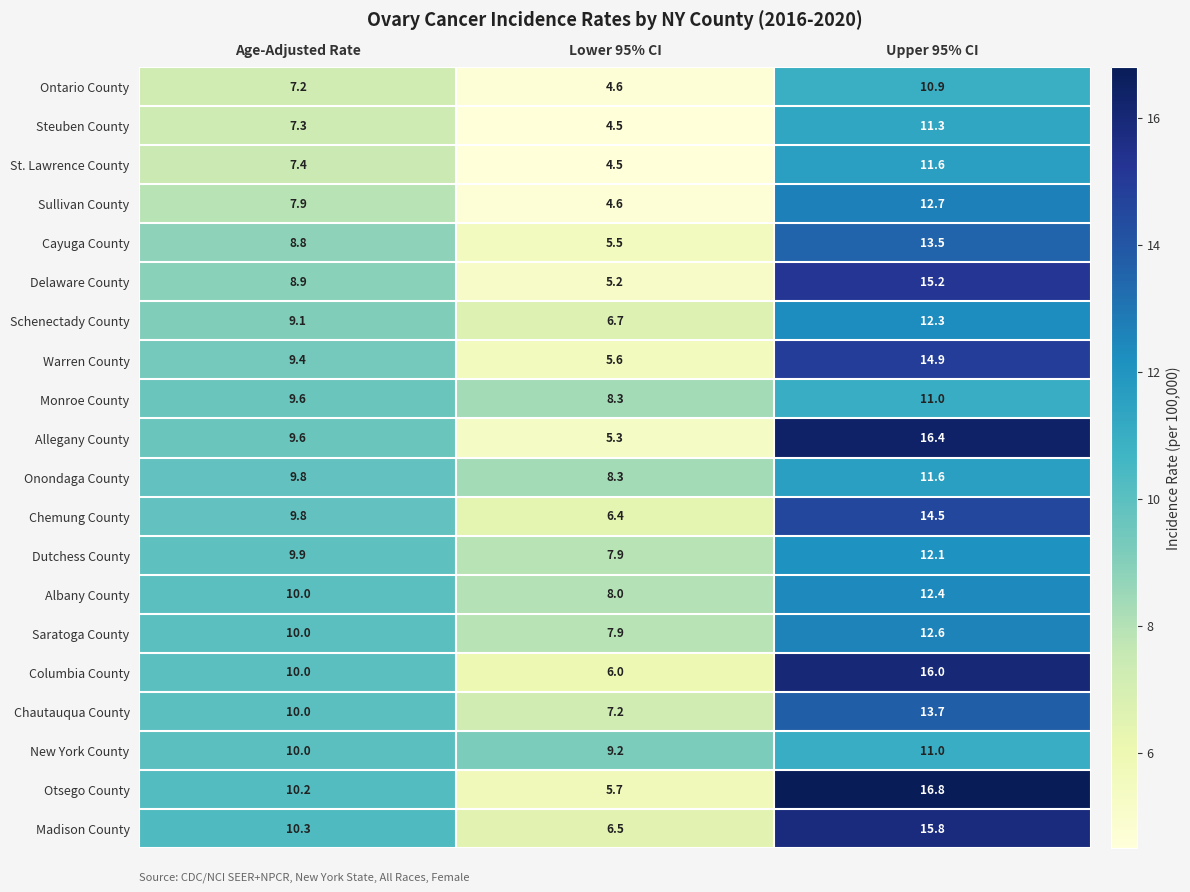

True or false: Steuben County has a value of 7.1 at Lower 95% CI.

False